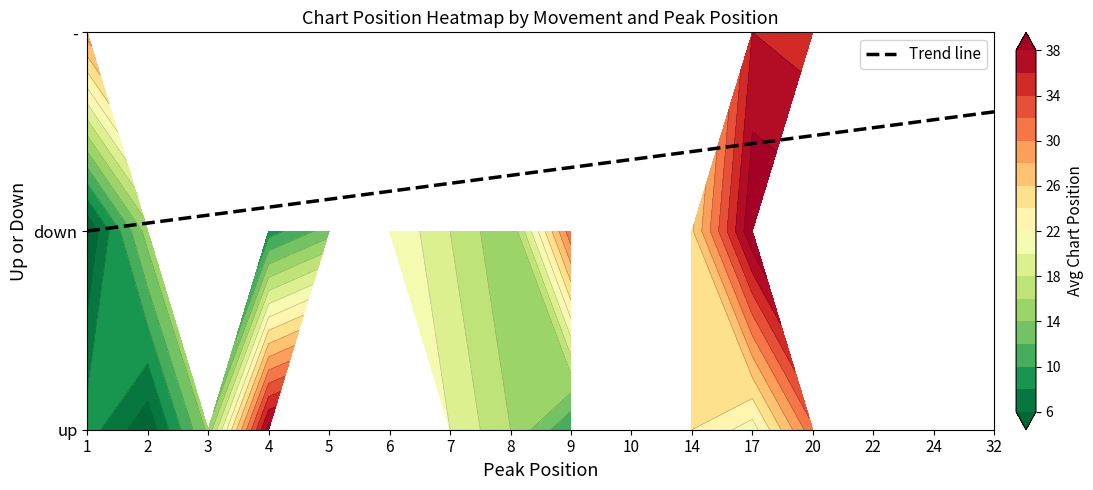

What is the average value of the down series?

13